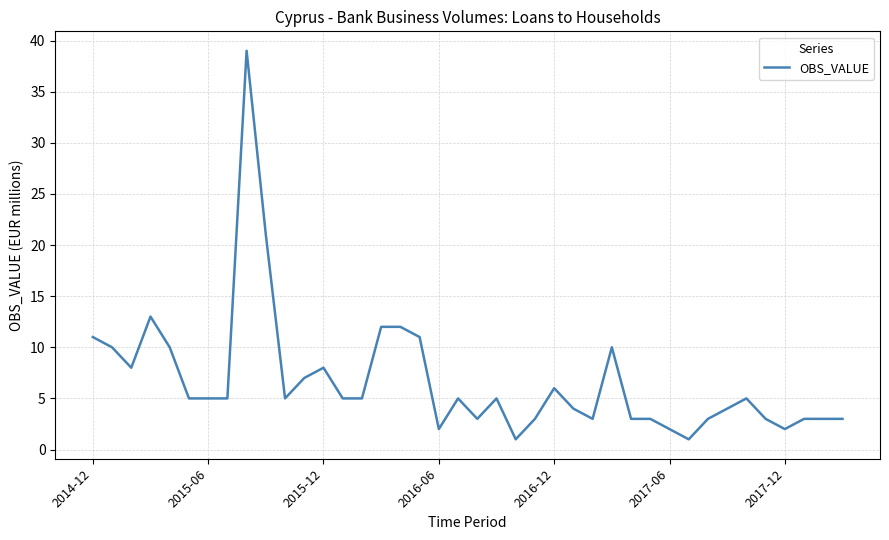

Reading right to left, what are all the values shown in this chart?

3	3	3	2	3	5	4	3	1	2	3	3	10	3	4	6	3	1	5	3	5	2	11	12	12	5	5	8	7	5	21	39	5	5	5	10	13	8	10	11